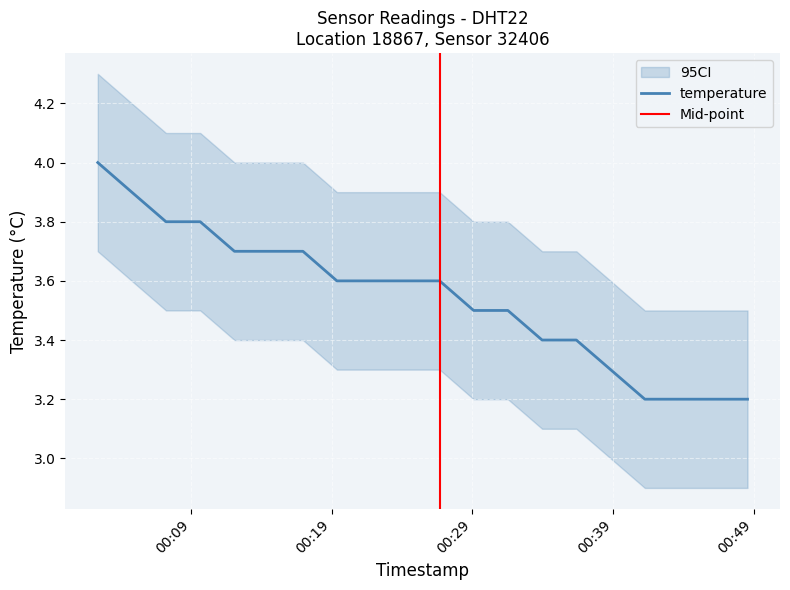

What is the maximum value shown in the chart?

4.0